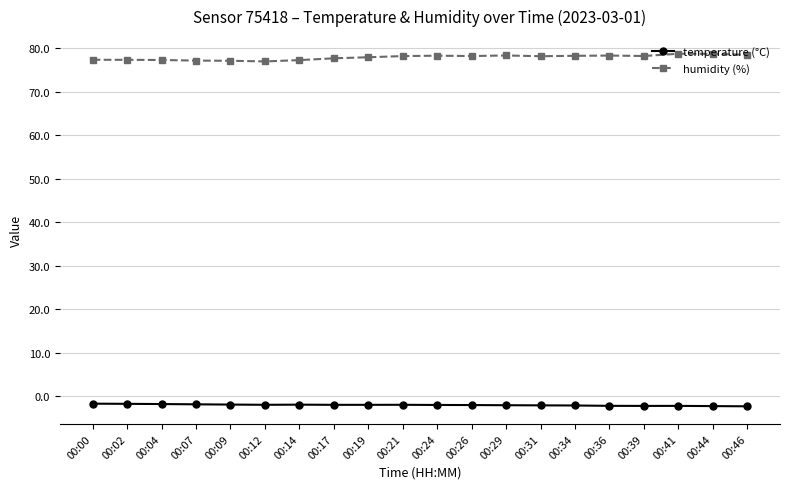

What is the value of the temperature (°C) point at the 17th from the left?

-2.3